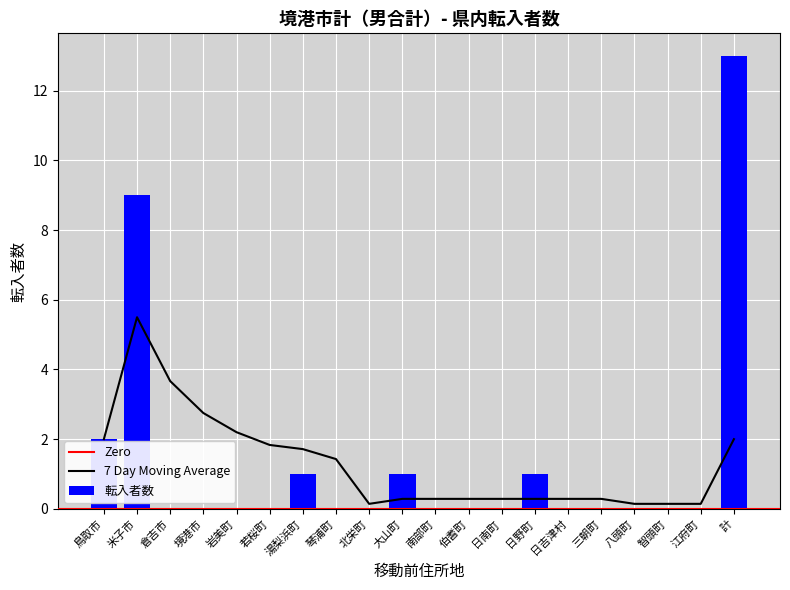

What is the average value?

1